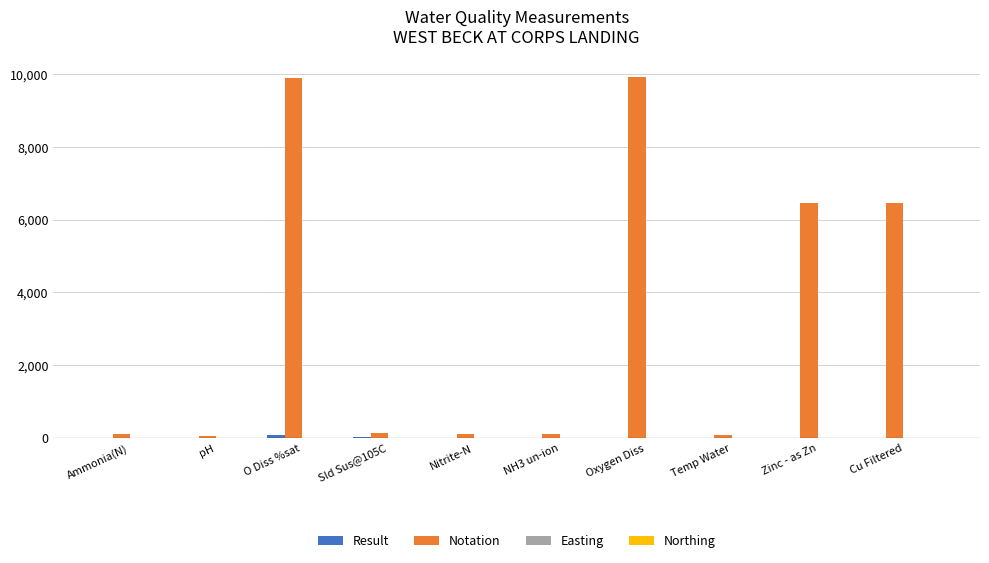

Between pH and Cu Filtered, which series saw the biggest shift?

Notation